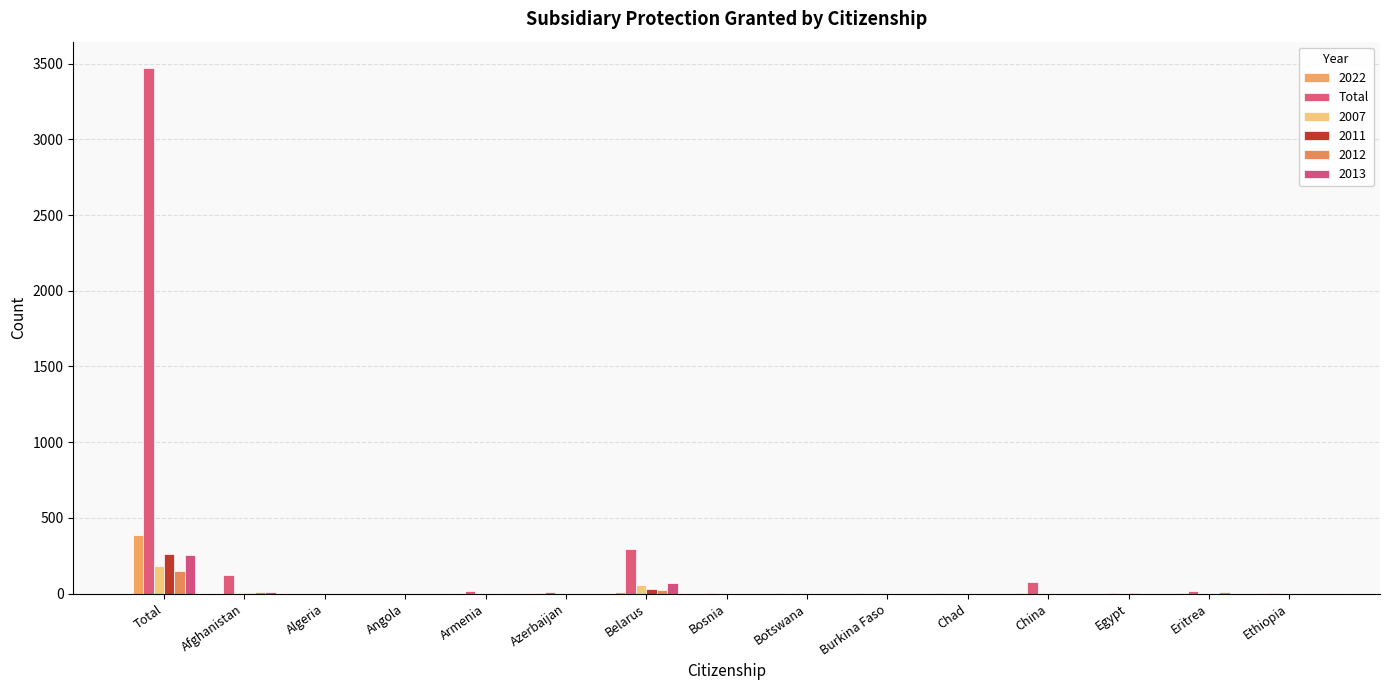

What is the label of the 4th bar from the right?

China